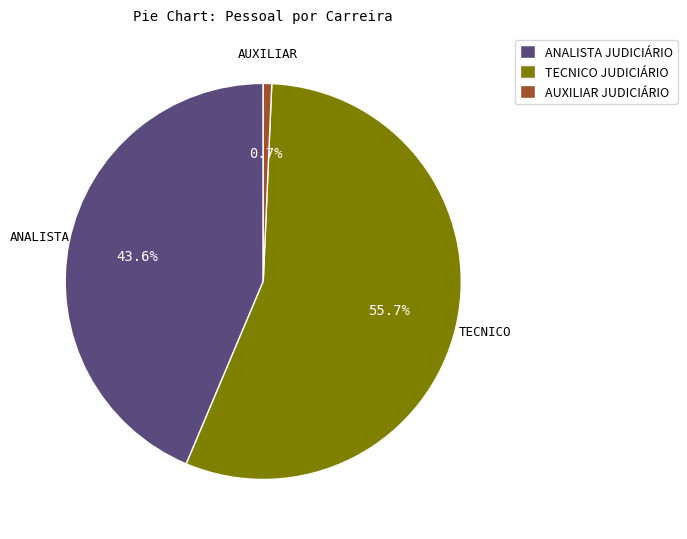

To the nearest percent, what percentage of the pie is ANALISTA JUDICIÁRIO?

44%